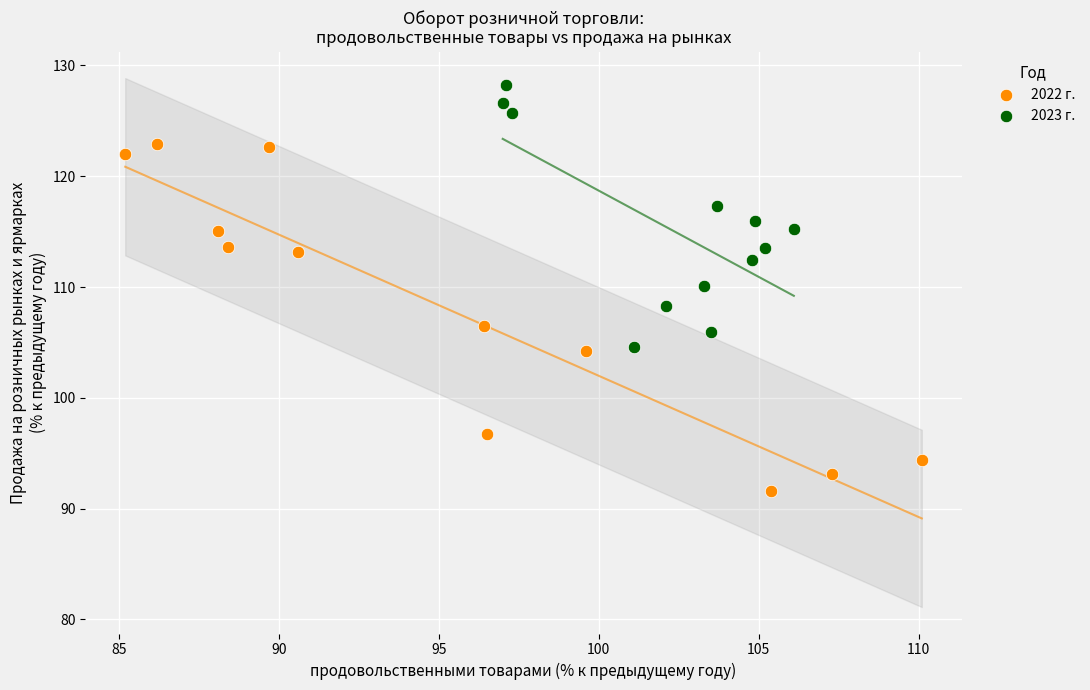

What are all the series names shown in the legend?

2022 г., 2023 г.